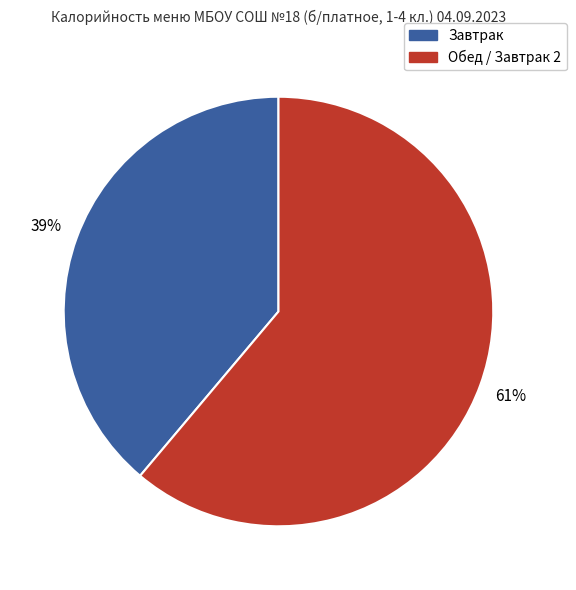

To the nearest percent, what is the difference between the largest and smallest slice percentages?

22%